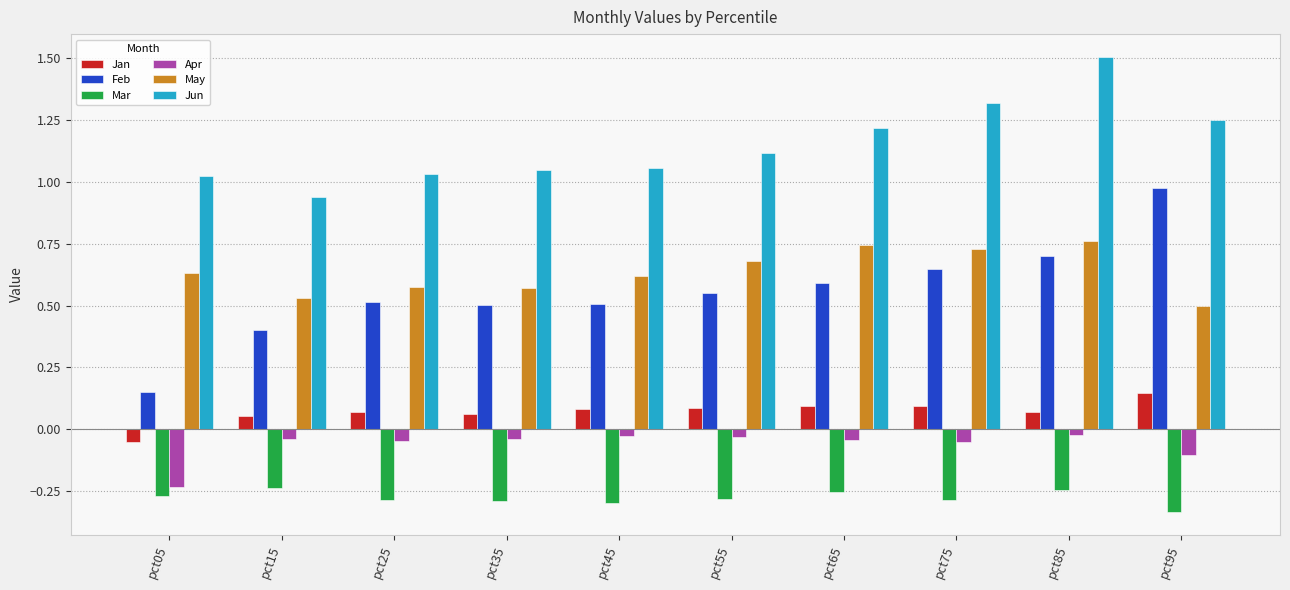

At which category is the sum across all series the highest?

pct85